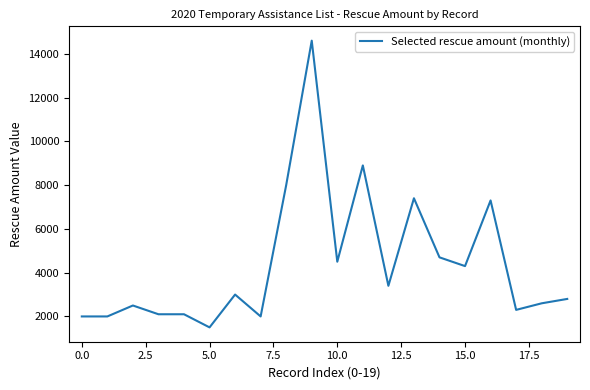

What is the difference between the maximum and minimum values?

13100